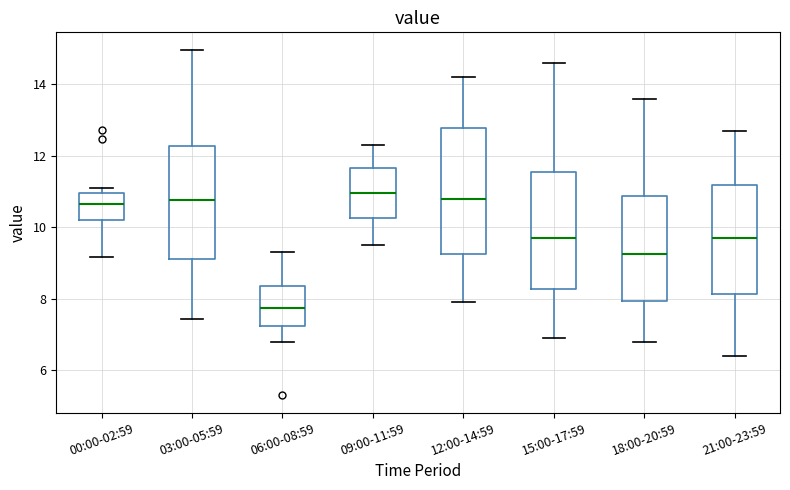

Reading left to right, transcribe this box plot: for each box, give where its median line is, the range the box spans, and where its two whiskers end, as read against the y-axis. The values are not printed on the chart, so give them approximately, as read against the axis.

00:00-02:59: median 10.6, box 10.2 to 11.0, whiskers 9.2 to 11.2
03:00-05:59: median 10.8, box 9.2 to 12.2, whiskers 7.4 to 15.0
06:00-08:59: median 7.8, box 7.2 to 8.4, whiskers 6.8 to 9.4
09:00-11:59: median 11.0, box 10.2 to 11.6, whiskers 9.6 to 12.4
12:00-14:59: median 10.8, box 9.2 to 12.8, whiskers 8.0 to 14.2
15:00-17:59: median 9.8, box 8.2 to 11.6, whiskers 7.0 to 14.6
18:00-20:59: median 9.2, box 8.0 to 10.8, whiskers 6.8 to 13.6
21:00-23:59: median 9.8, box 8.2 to 11.2, whiskers 6.4 to 12.8